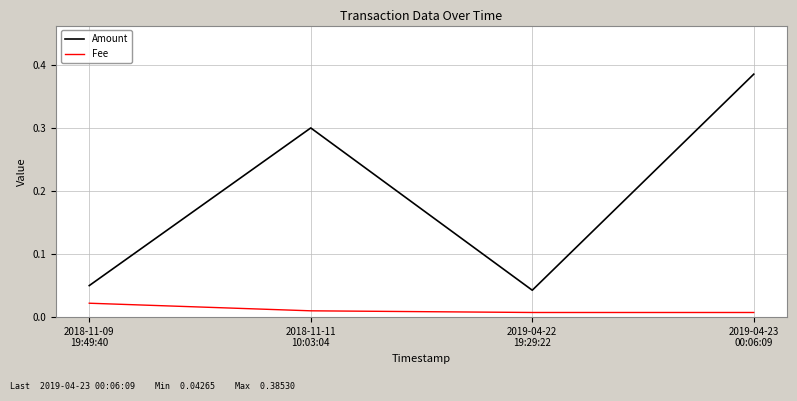

What is the sum of all Amount values?

0.8